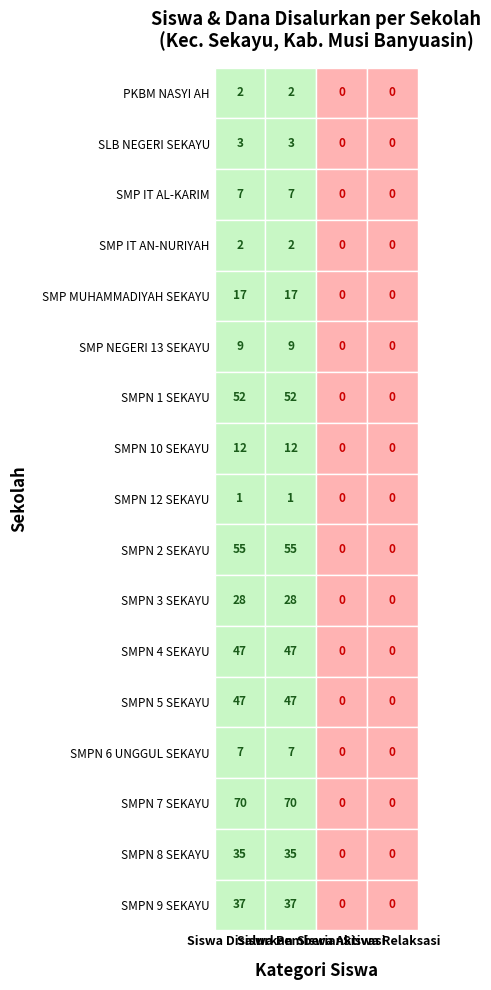

How many positive values does the SMPN 10 SEKAYU series have?

2